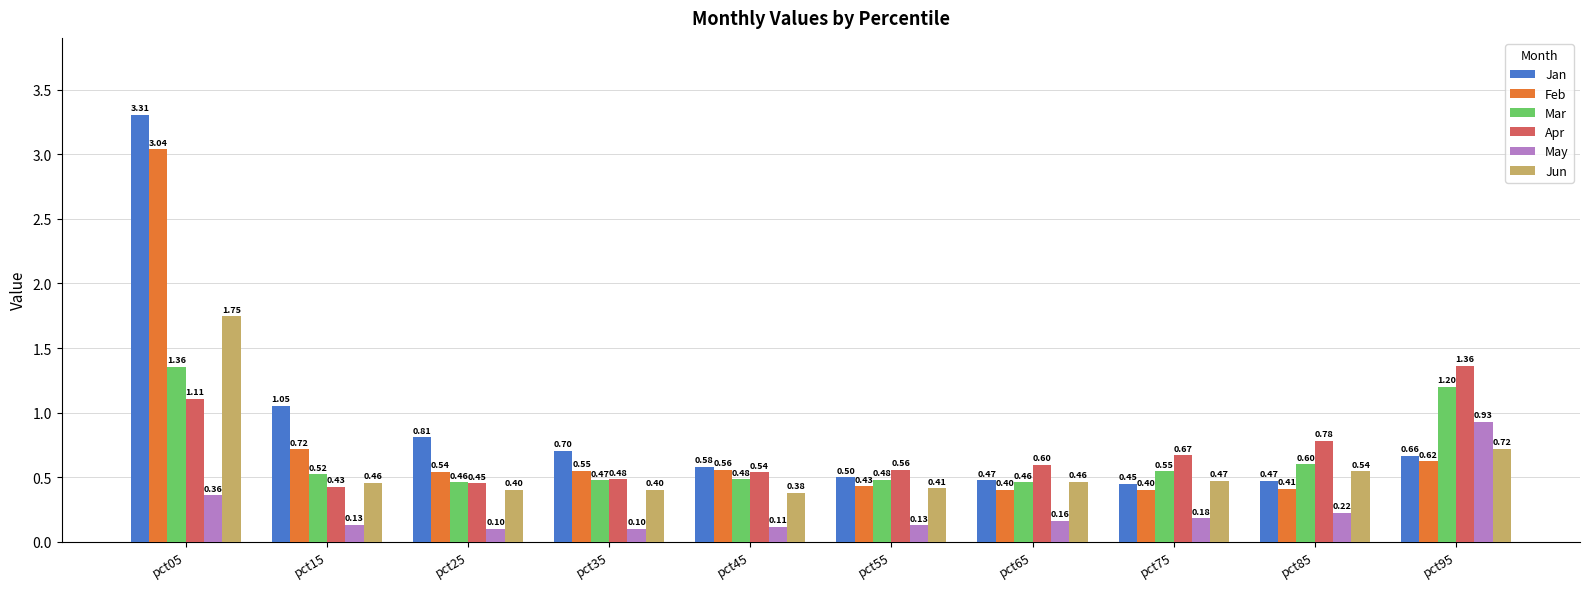

What is the value of the Jan bar at the 9th from the left?

0.5